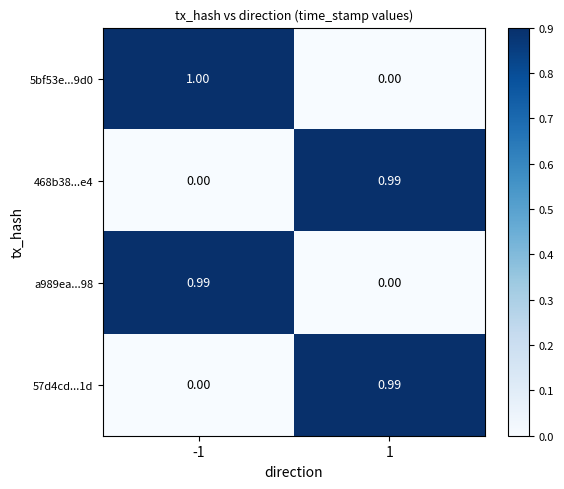

At how many categories does at least one series exceed 0?

2